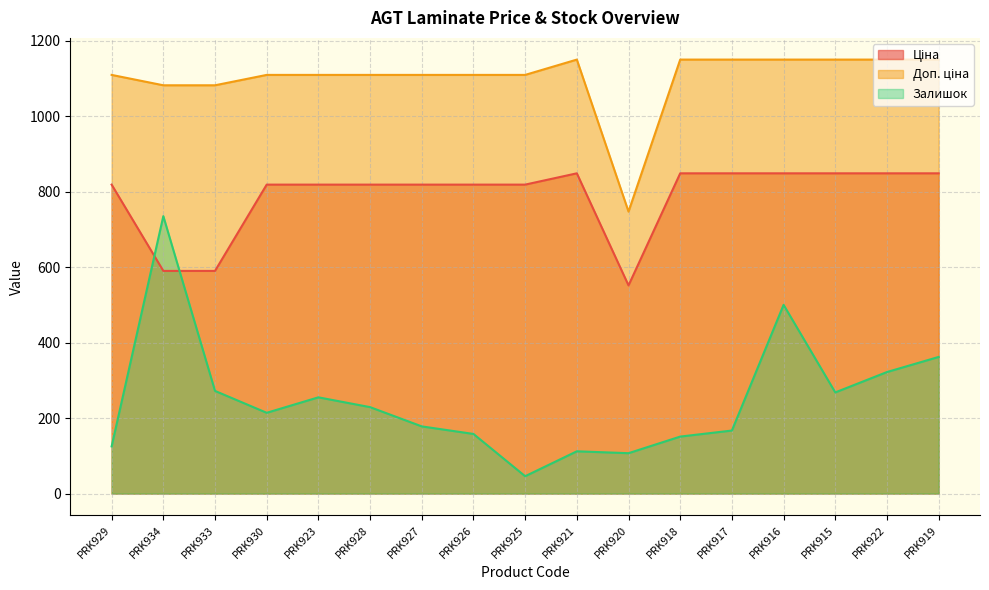

What position from the left is PRK918?

12